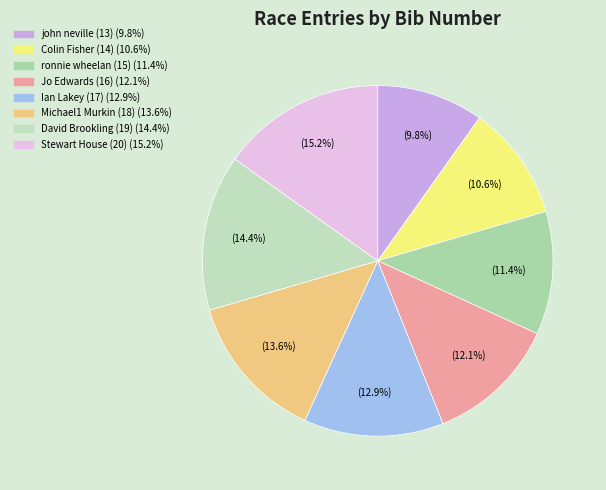

Does any single category account for the majority?

No